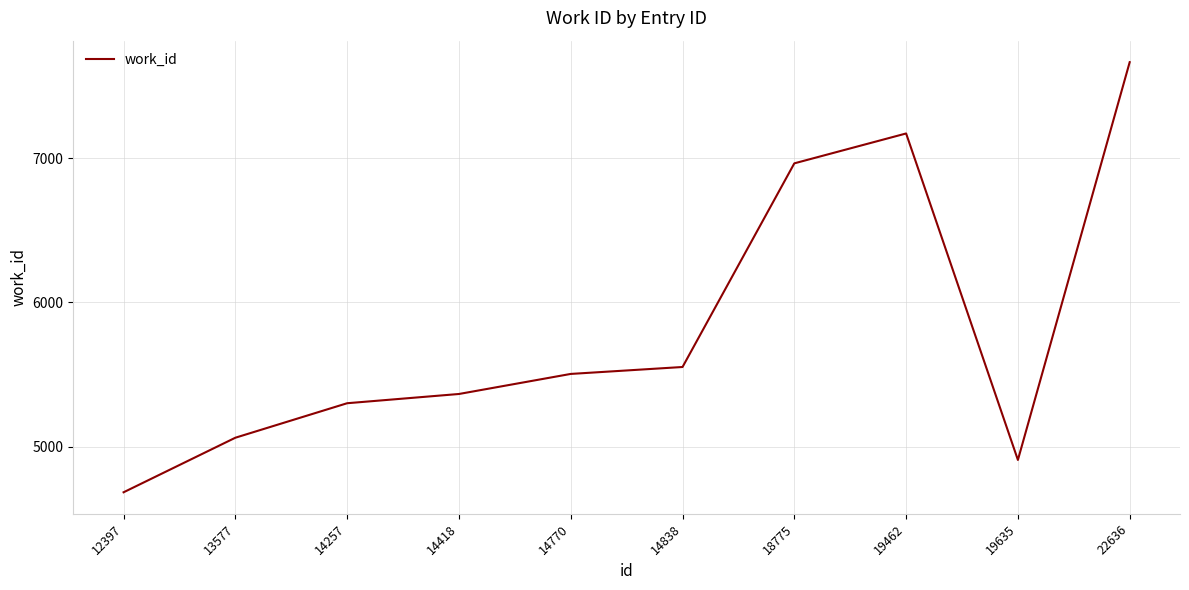

The value at 14838 is 5553. True or false?

True